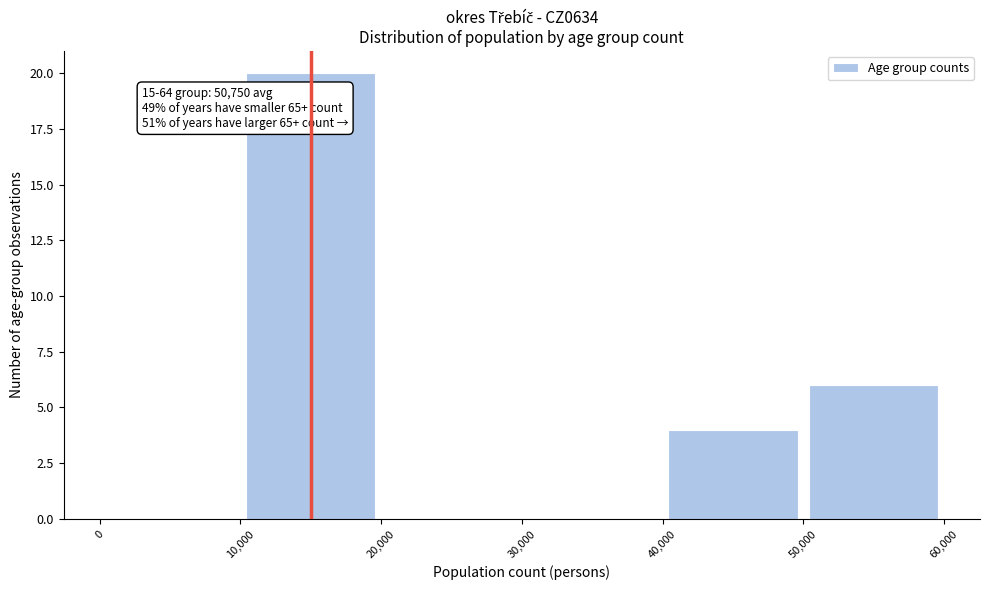

Which range on the x-axis has the tallest bar?

10,000 to 20,000